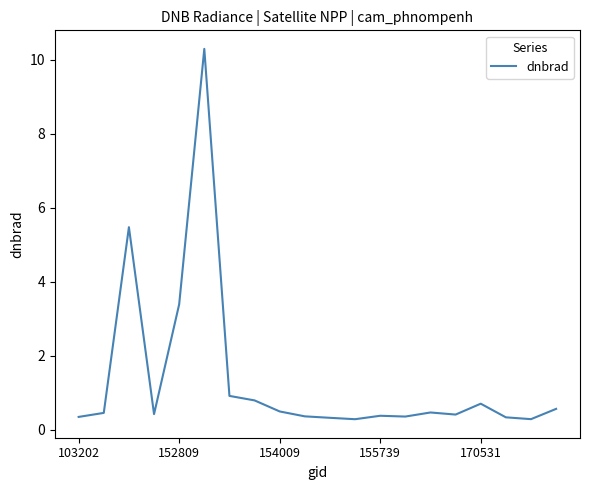

What is the difference between the maximum and minimum values?

10.0